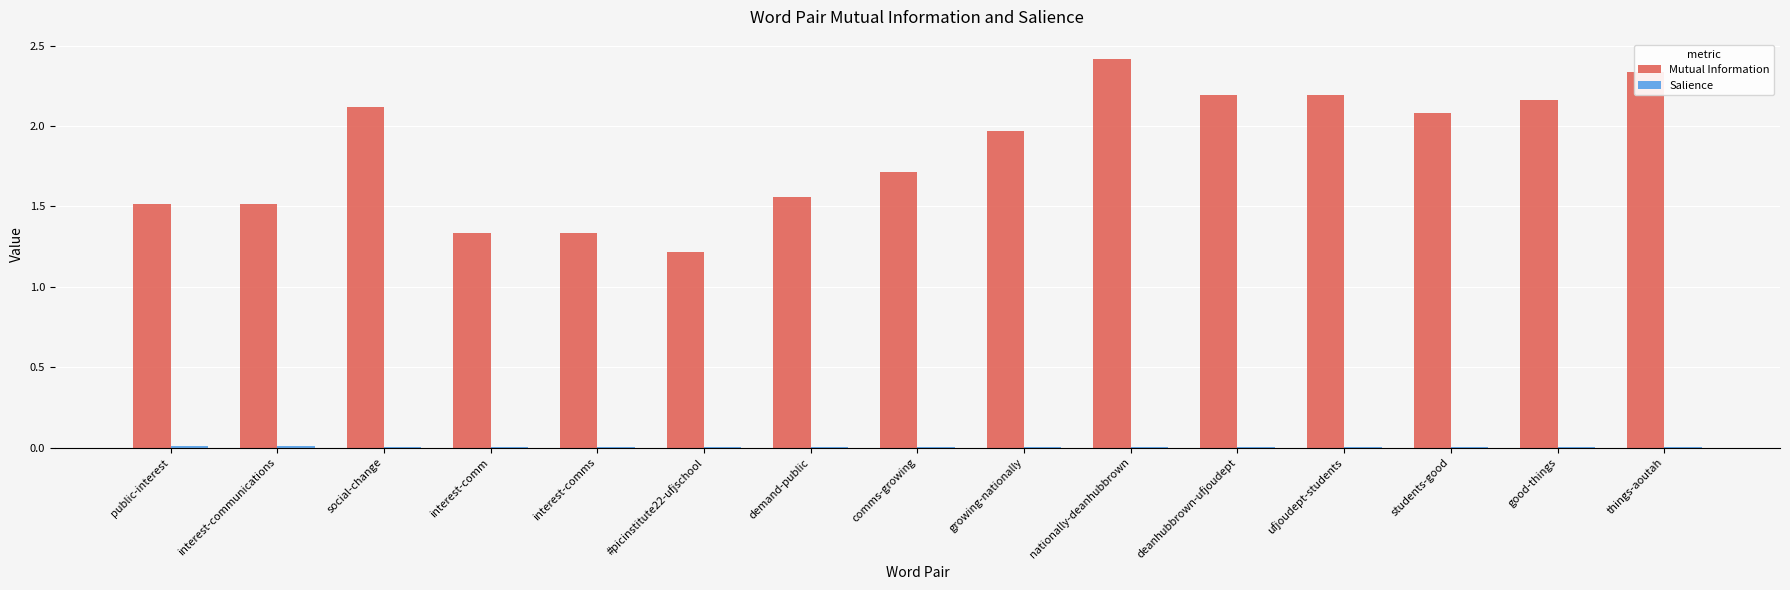

How many series are shown in this chart?

2